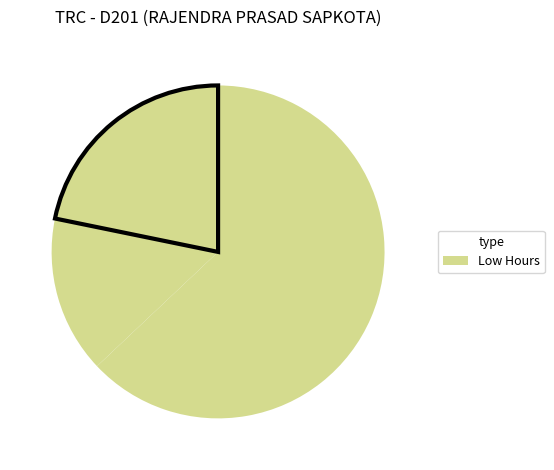

How many segments does this pie chart have?

3